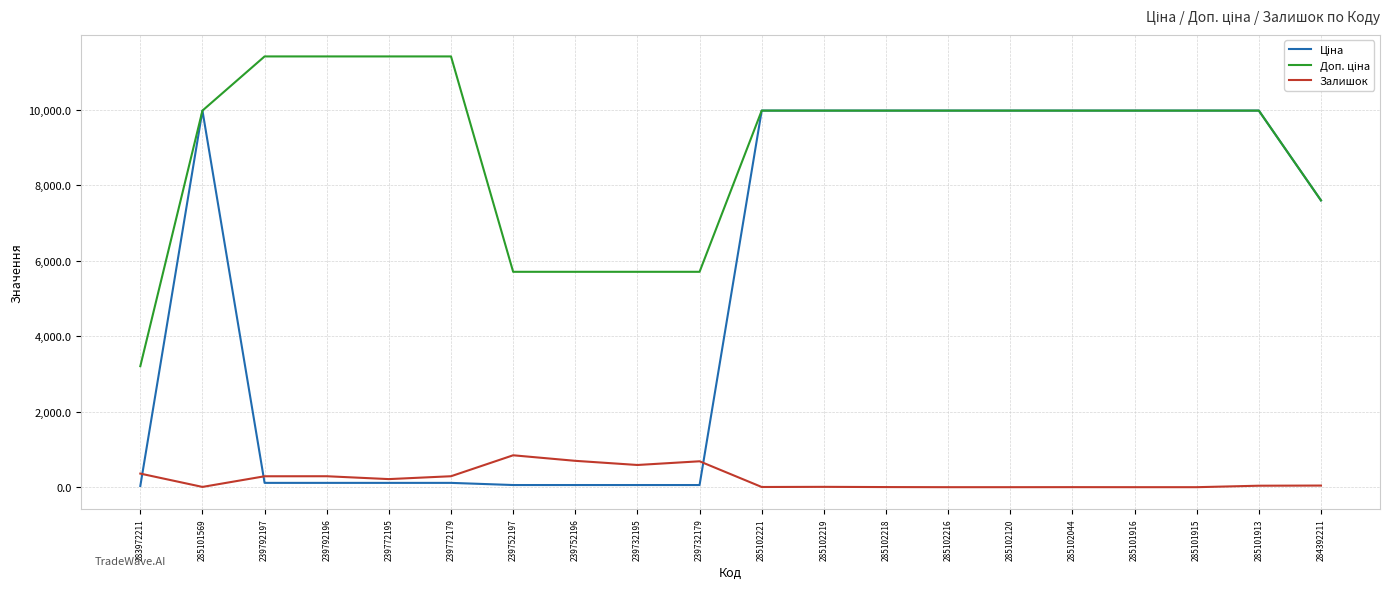

How many lines are shown in the chart?

3